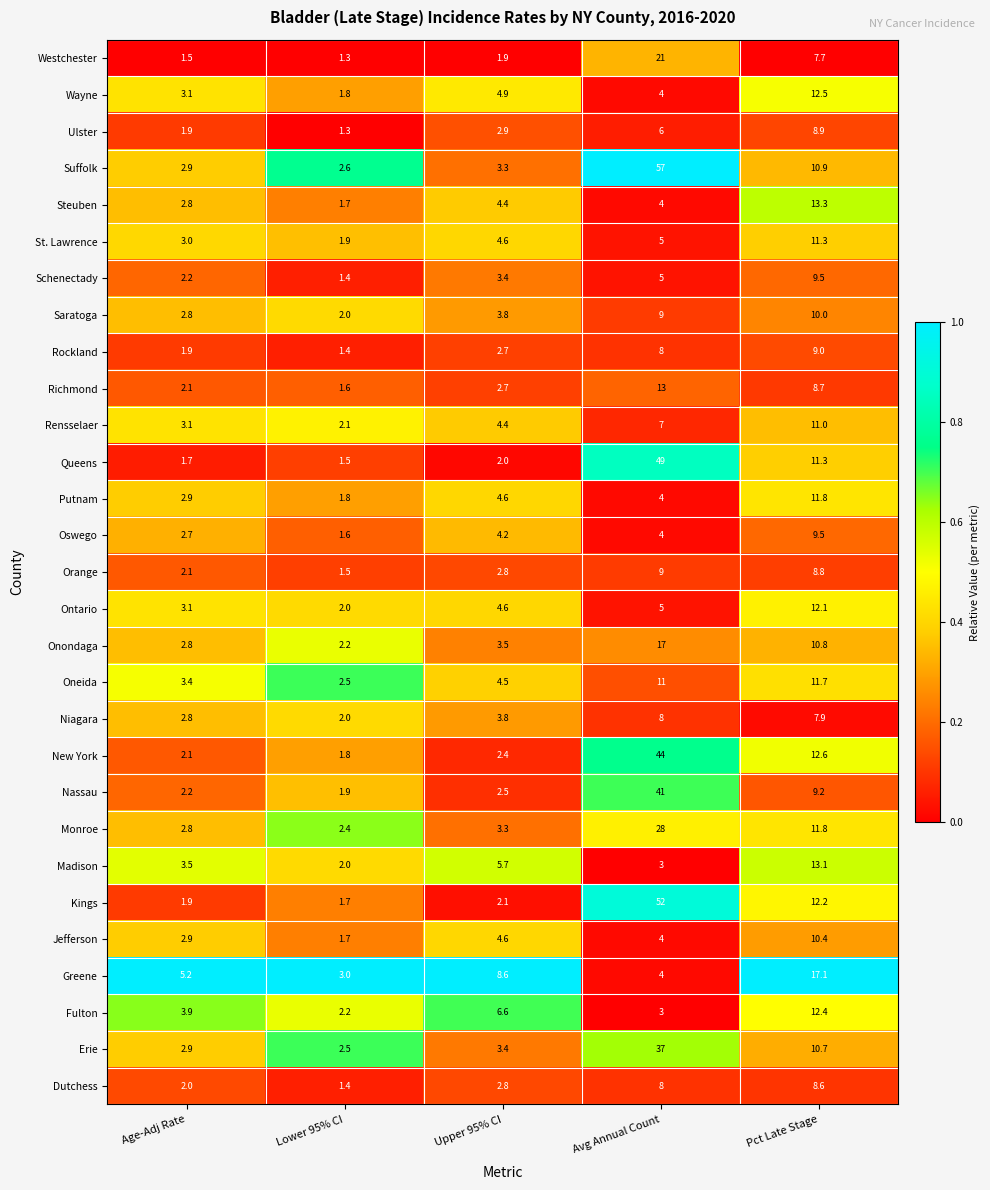

What is the difference between the Rensselaer values at Age-Adj Rate and Upper 95% CI?

1.3